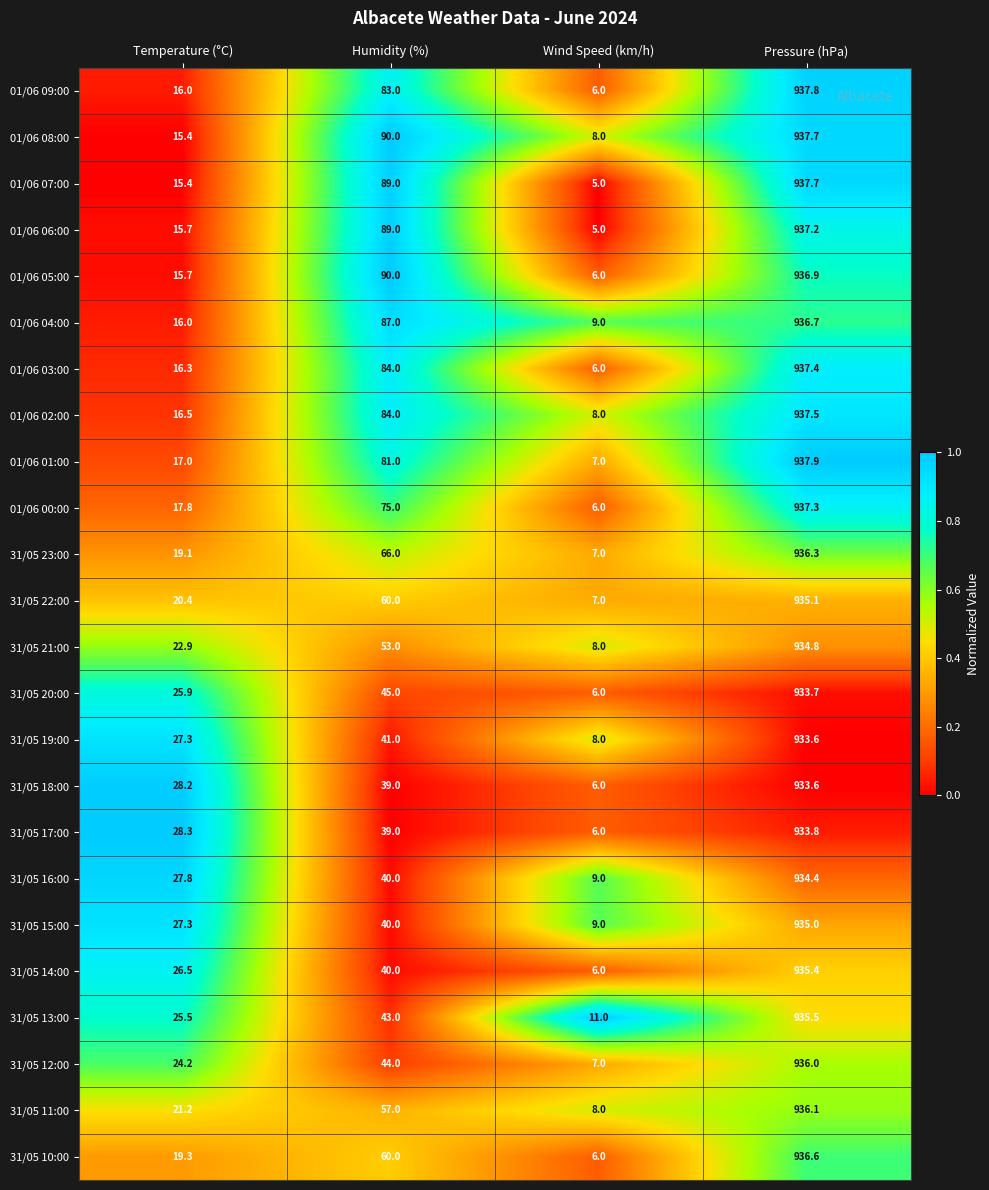

The 01/06 00:00 series shows 75.0 at Humidity (%). True or false?

True